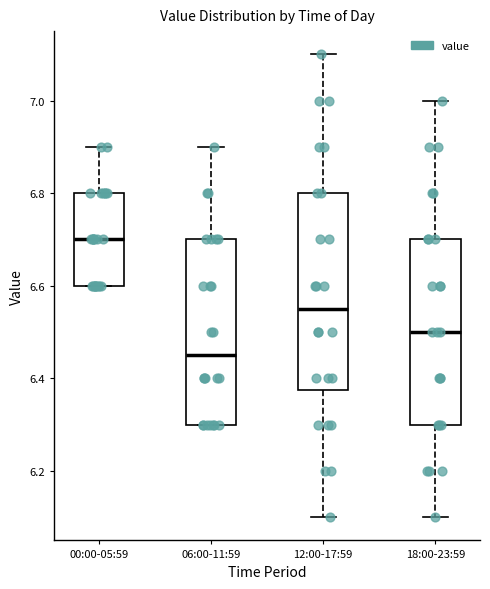

Reading left to right, read every box against the y-axis: the position of its median line, the range the box covers, and the ends of its whiskers. The values are not printed on the chart, so give them approximately, as read against the axis.

00:00-05:59: median 6.70, box 6.60 to 6.80, whiskers 6.60 to 6.90
06:00-11:59: median 6.46, box 6.30 to 6.70, whiskers 6.30 to 6.90
12:00-17:59: median 6.56, box 6.38 to 6.80, whiskers 6.10 to 7.10
18:00-23:59: median 6.50, box 6.30 to 6.70, whiskers 6.10 to 7.00